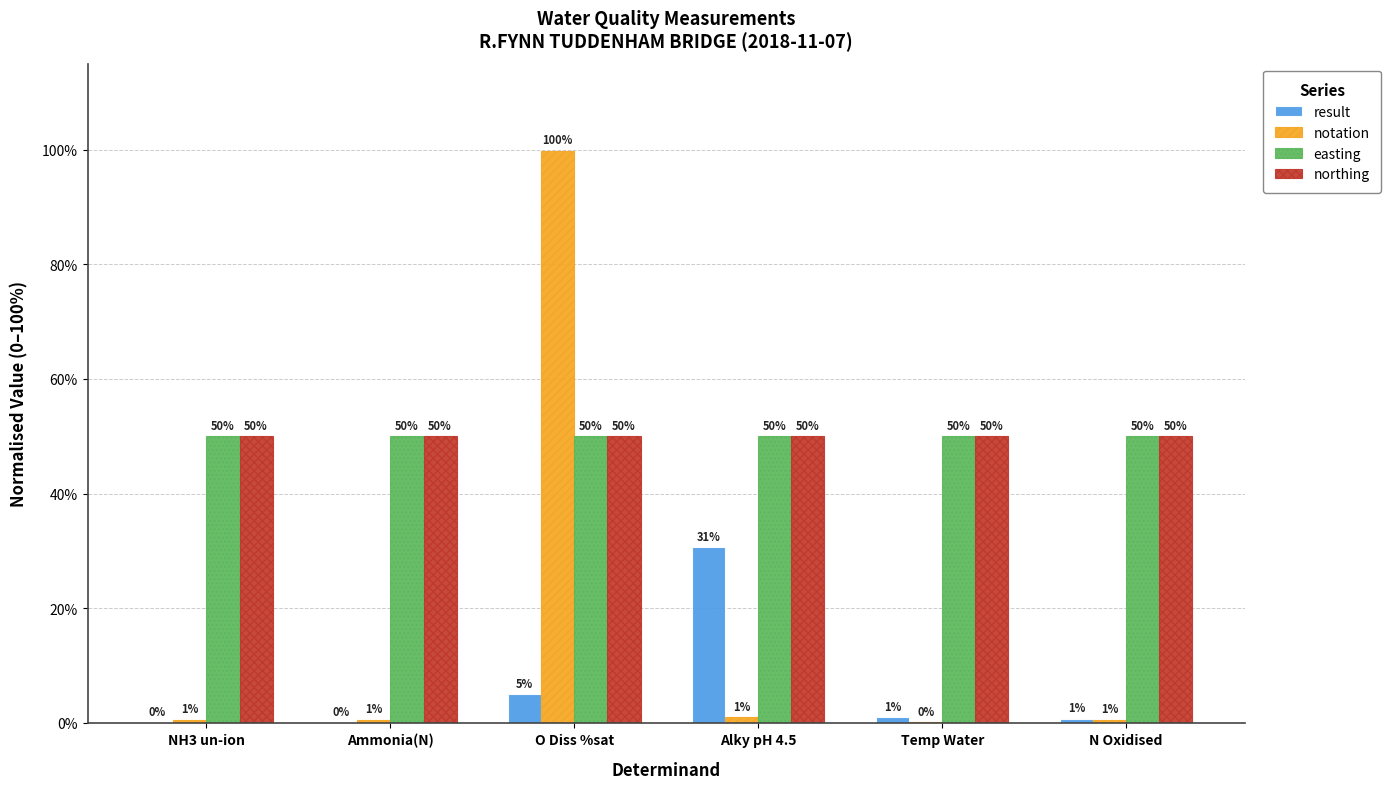

Which label corresponds to the largest value in the chart?

O Diss %sat